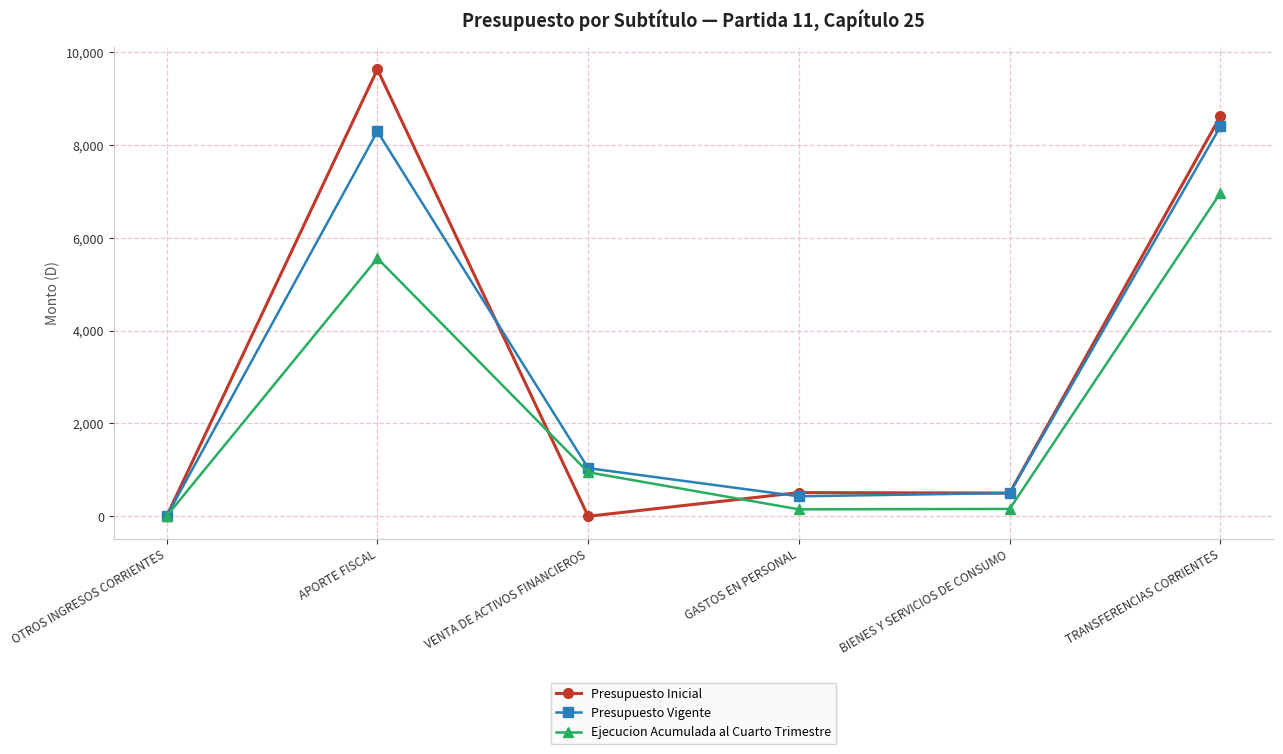

Which series has the widest spread of values?

Presupuesto Inicial